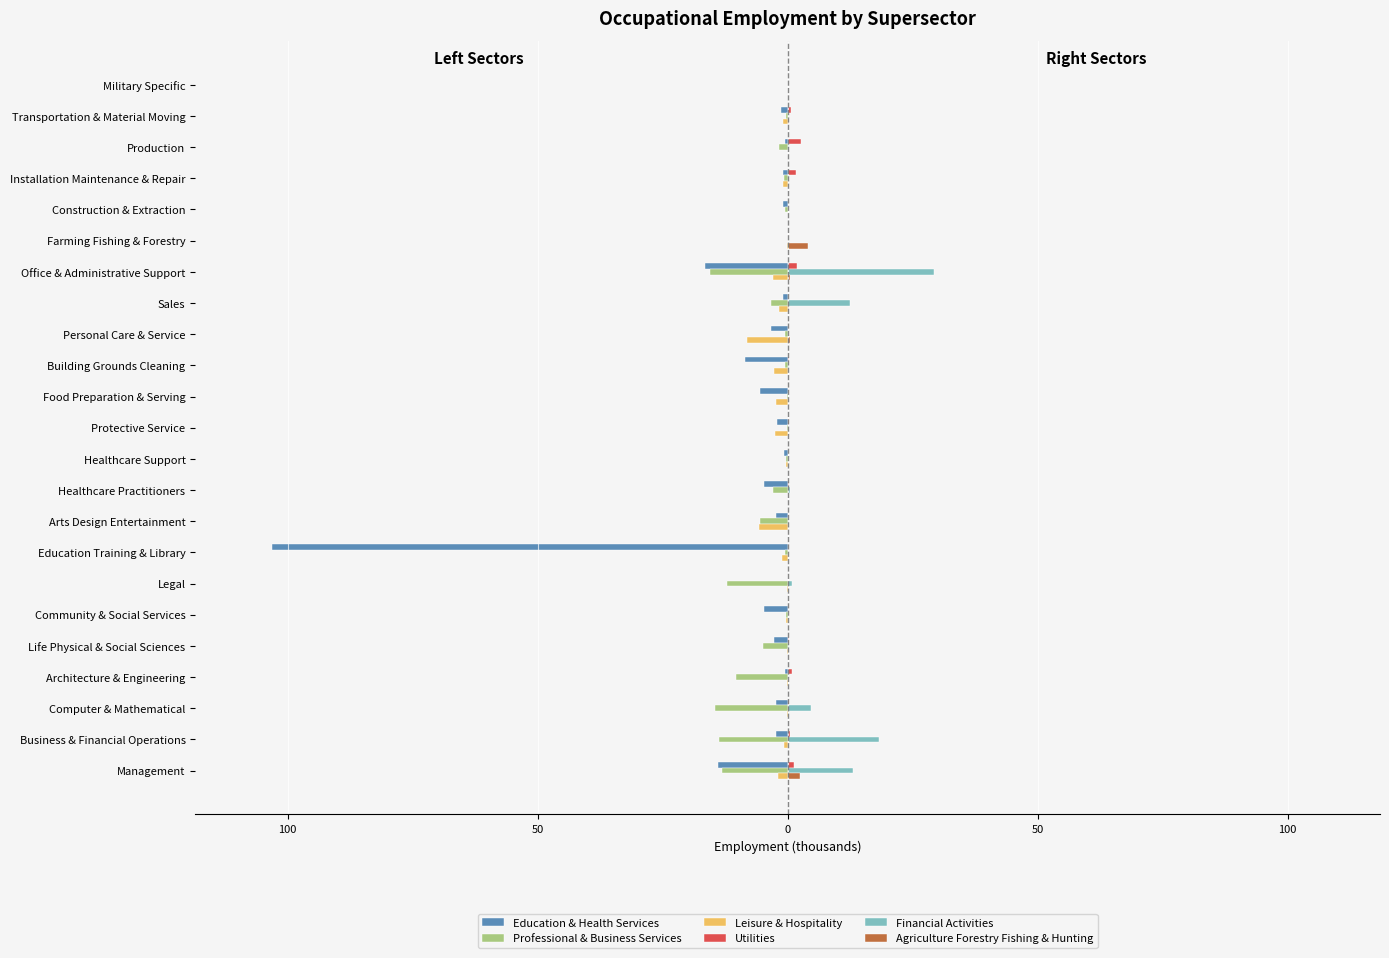

What is the maximum value shown in the chart?

29.3